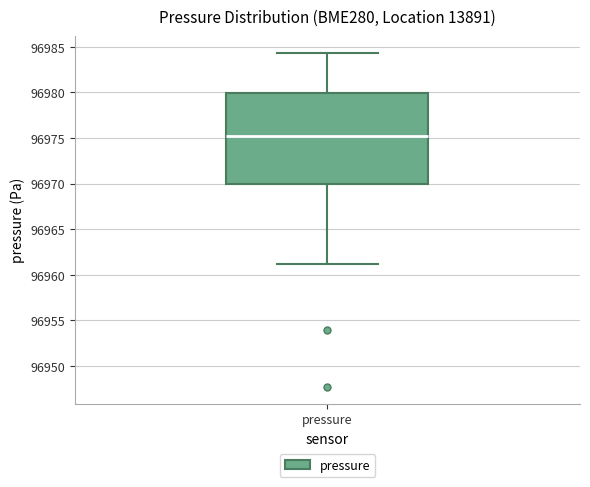

Transcribe this box plot: give where the median line is, the range the box spans, and where the two whiskers end, as read against the y-axis. The values are not printed on the chart, so give them approximately, as read against the axis.

median 96975.5, box 96970.0 to 96980.0, whiskers 96961.0 to 96984.5